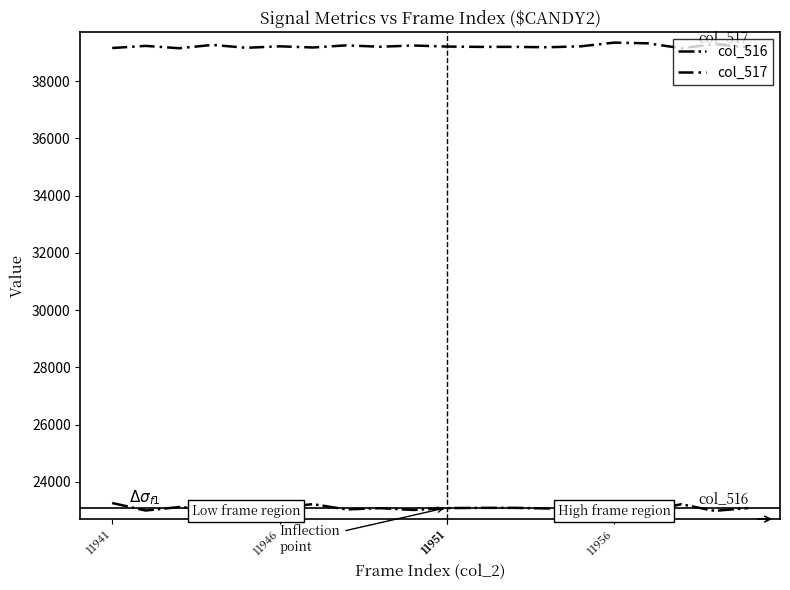

How many lines are shown in the chart?

2